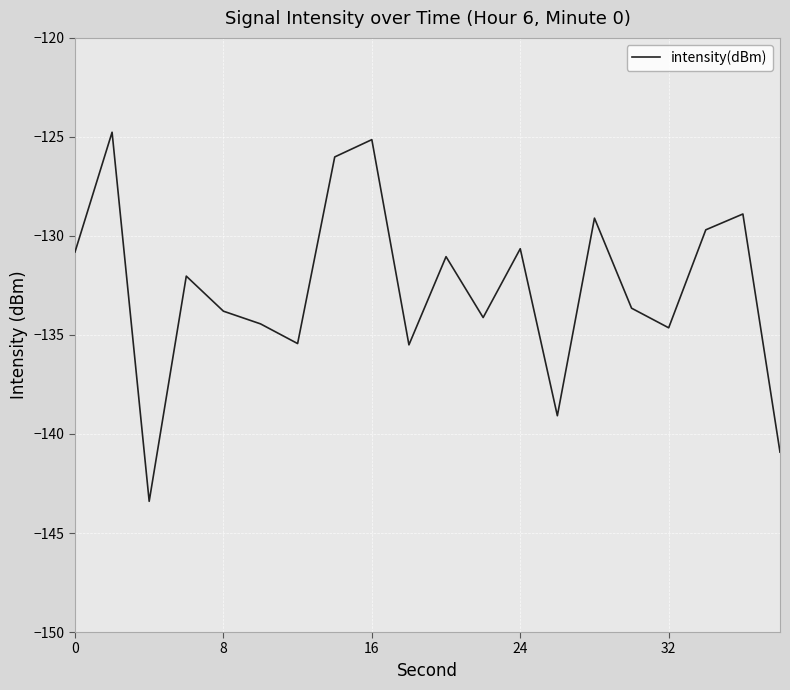

What is the minimum value shown in the chart?

-143.4